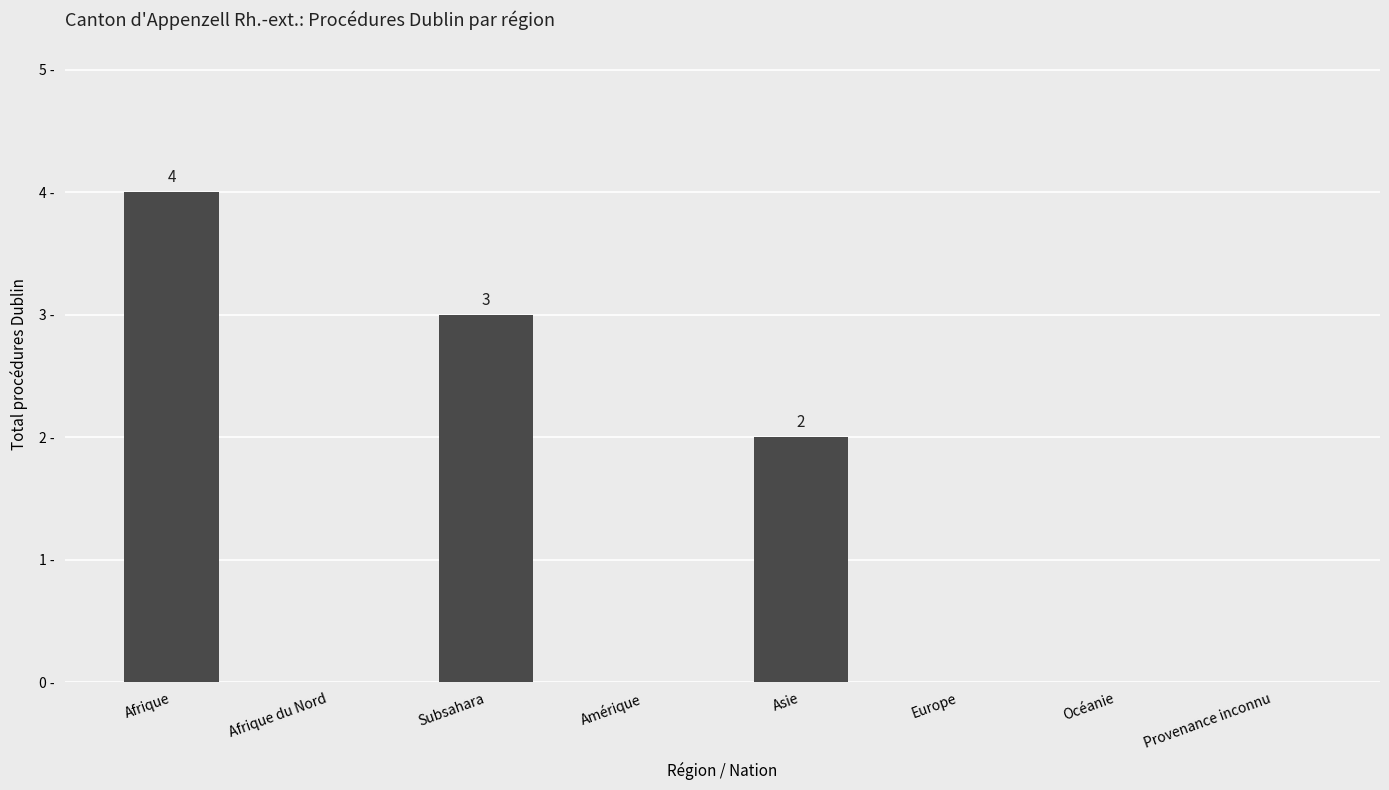

True or false: the data shows 2 at Asie.

True